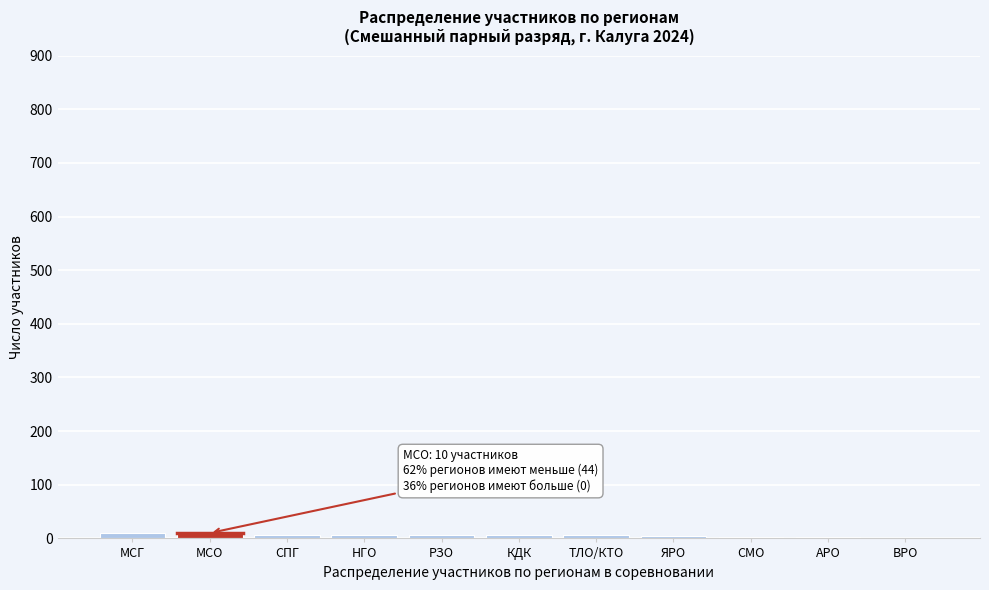

What is the sum of all values?

64